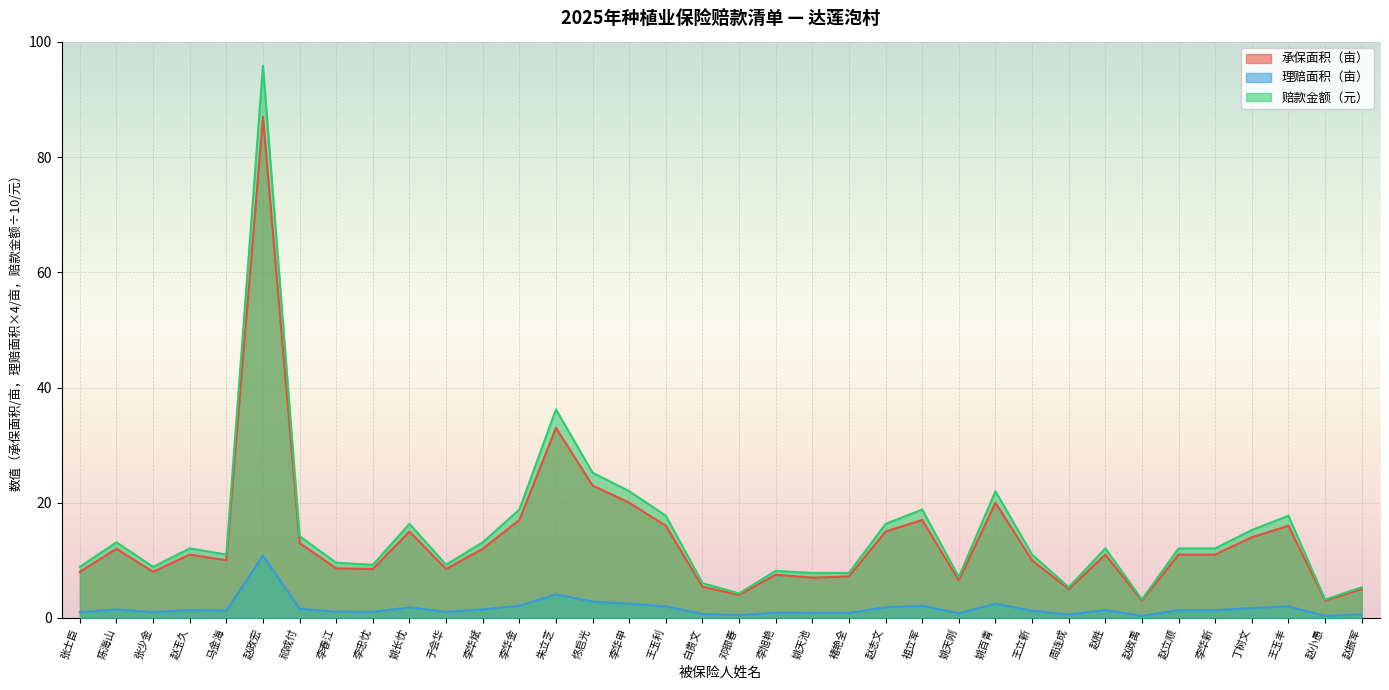

What is the sum of the 理赔面积（亩） values at 周连成 and 王玉利?

2.6